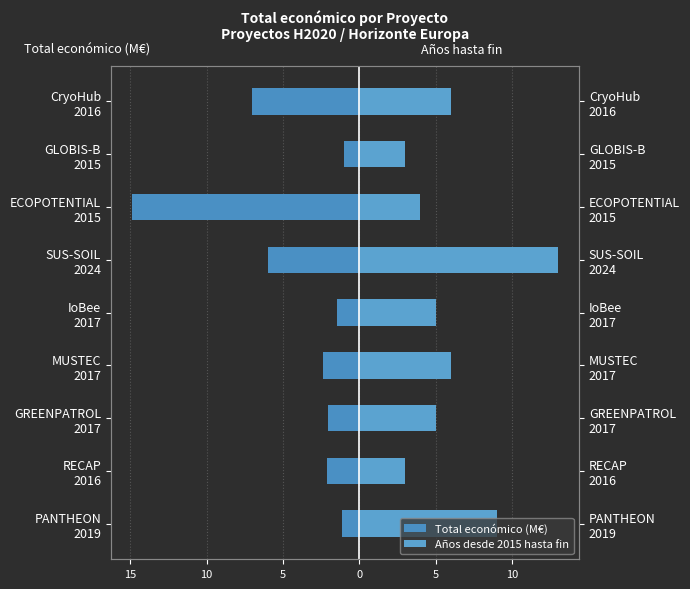

Does the chart contain any negative values?

Yes